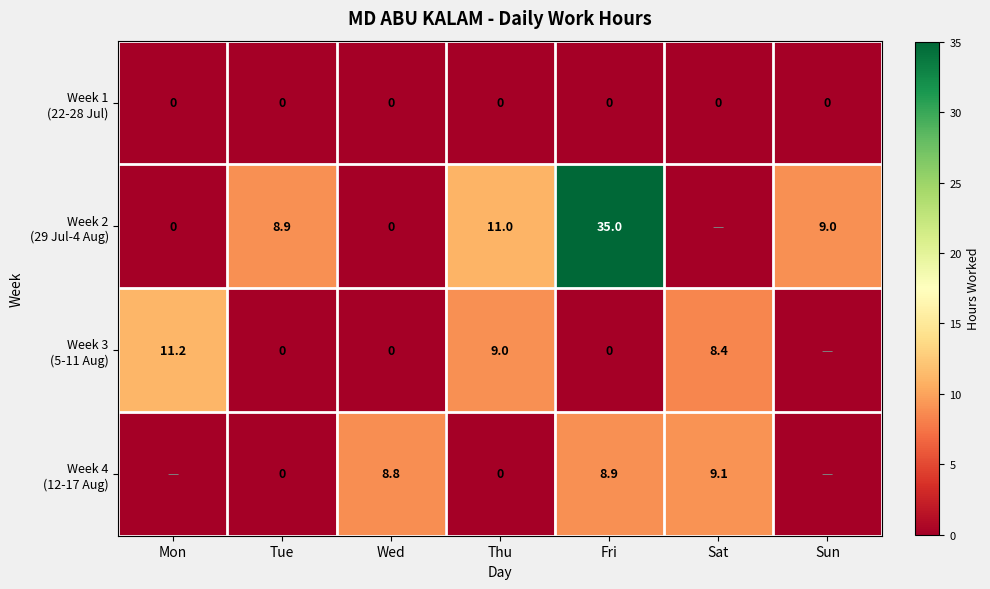

Which category has the highest value in the Week 2 (29 Jul-4 Aug) series?

Fri